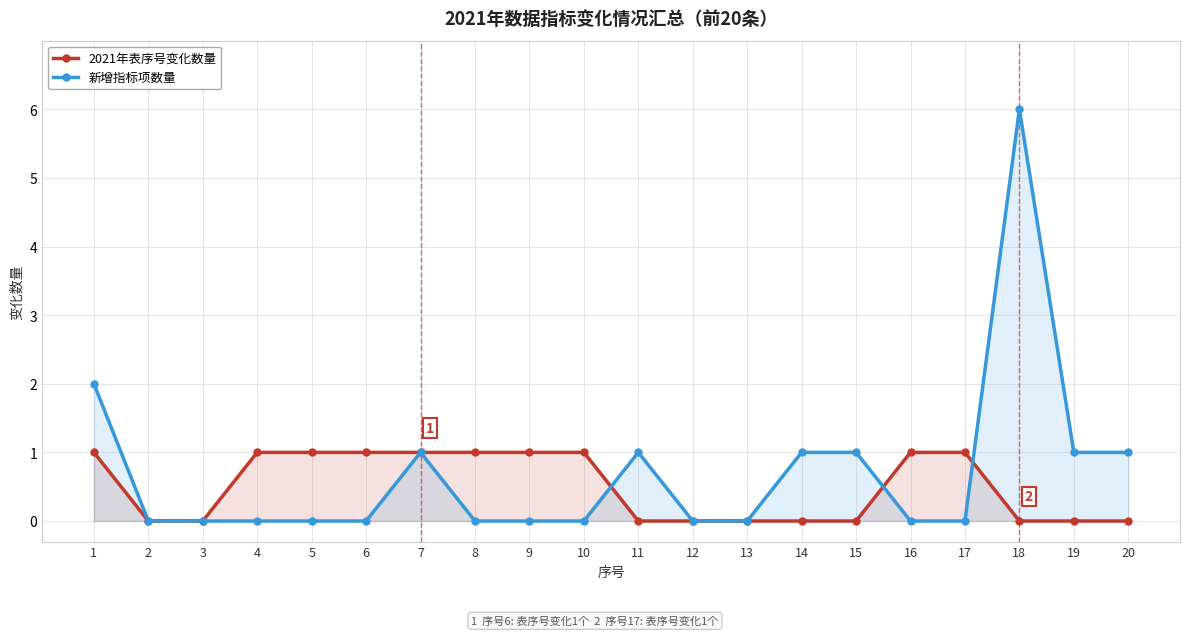

Between 6 and 17, which series saw the biggest shift?

2021年表序号变化数量